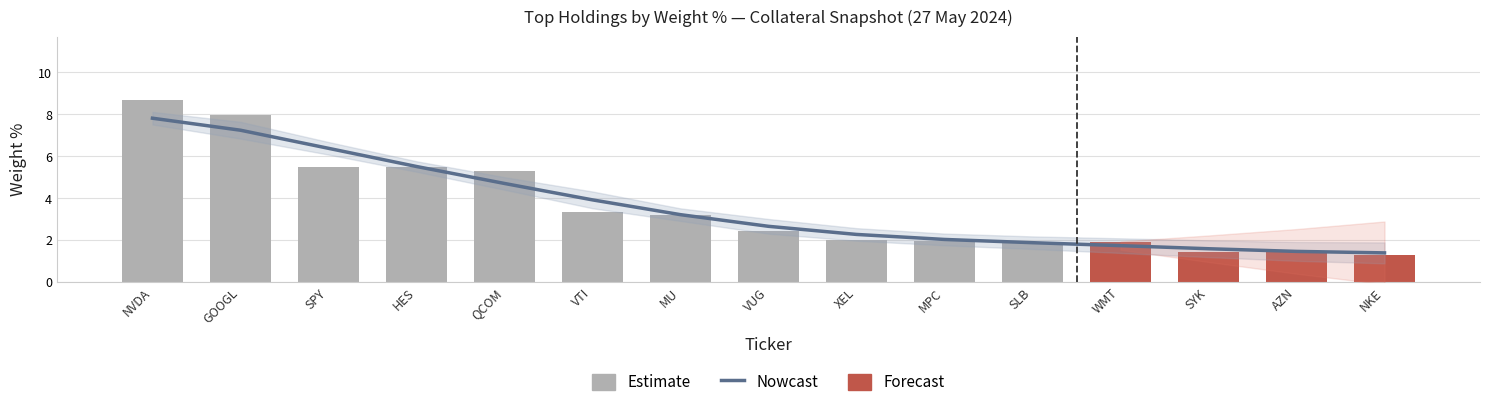

Are the bars grouped side by side (vs. stacked)?

No